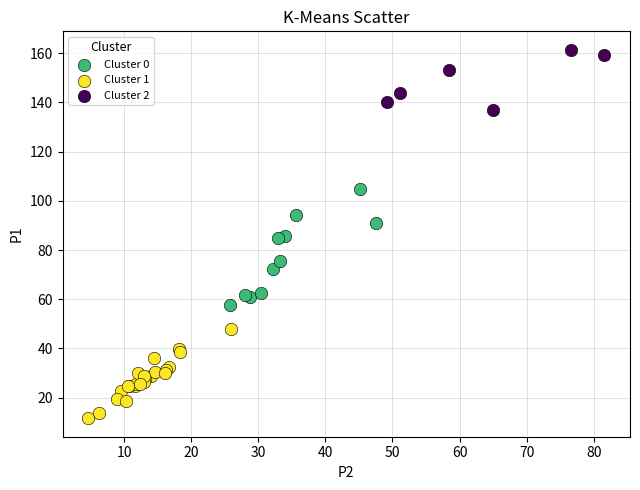

Which series reaches the maximum Y coordinate?

Cluster 2